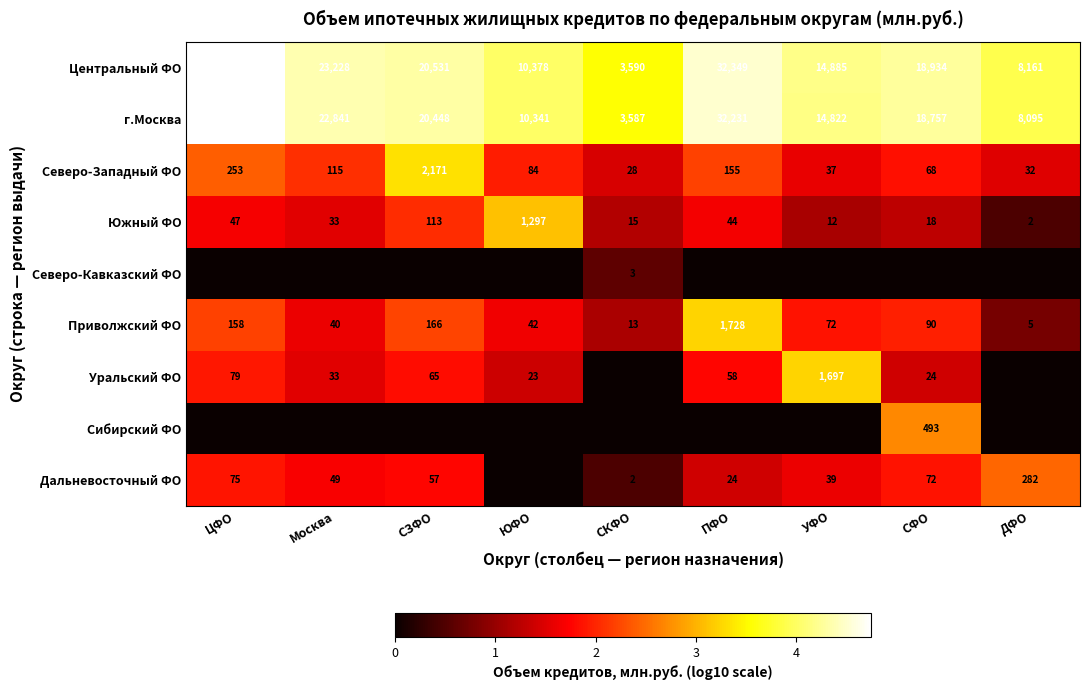

The value of Южный ФО at Москва is 0.5. True or false?

False